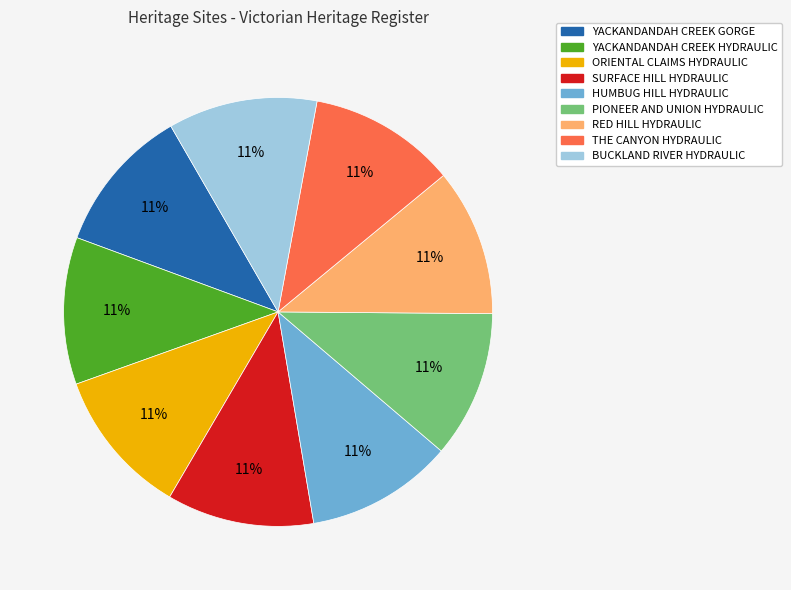

How many segments does this pie chart have?

9